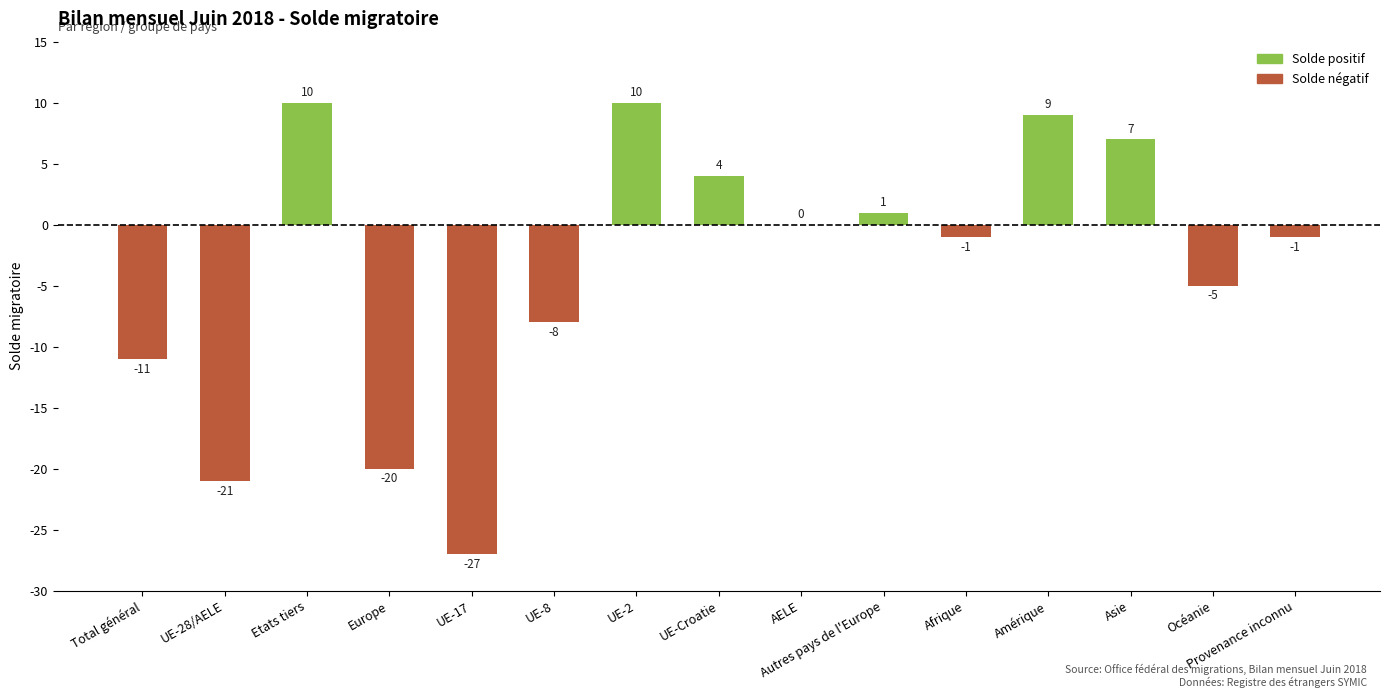

What is the greatest value displayed?

10